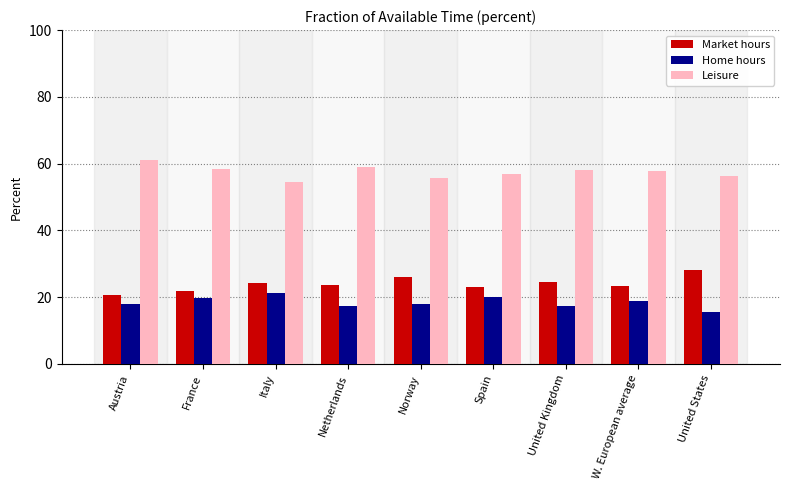

List the series in order of their peak value, lowest first.

Home hours, Market hours, Leisure